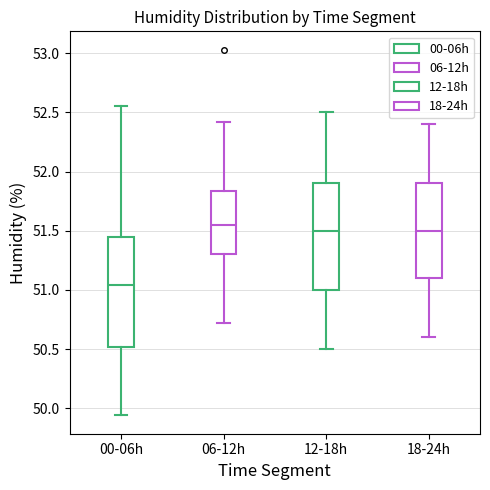

Reading left to right, transcribe this box plot: for each box, give where its median line is, the range the box spans, and where its two whiskers end, as read against the y-axis. The values are not printed on the chart, so give them approximately, as read against the axis.

00-06h: median 51.05, box 50.50 to 51.45, whiskers 49.95 to 52.55
06-12h: median 51.55, box 51.30 to 51.85, whiskers 50.70 to 52.40
12-18h: median 51.50, box 51.00 to 51.90, whiskers 50.50 to 52.50
18-24h: median 51.50, box 51.10 to 51.90, whiskers 50.60 to 52.40